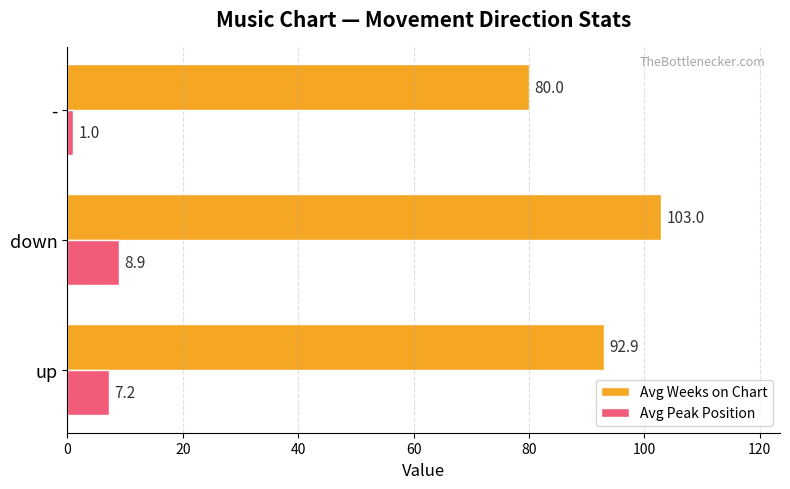

What is the average value of the Avg Weeks on Chart series?

92.0